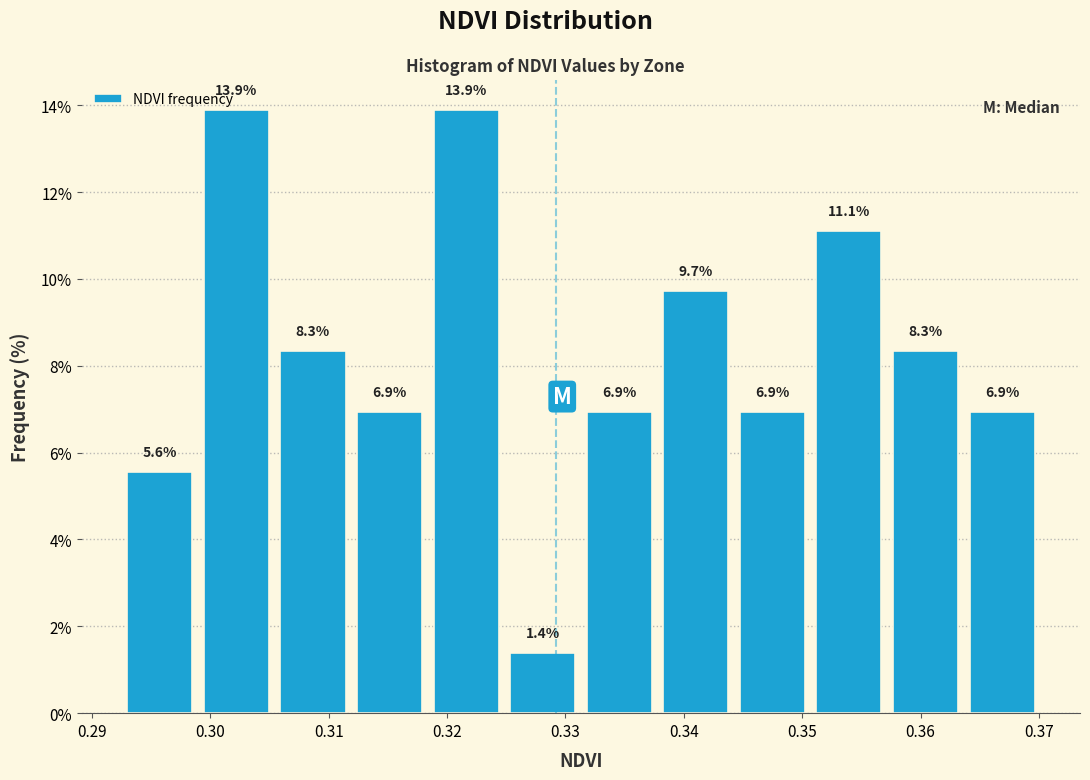

Reading left to right, transcribe this chart: for each bar, give the range it covers on the x-axis and its height. The bar edges are not printed on the chart, so give them approximately, as read against the axis.

0.292 to 0.299: 5.6
0.299 to 0.305: 13.9
0.305 to 0.312: 8.3
0.312 to 0.318: 6.9
0.318 to 0.325: 13.9
0.325 to 0.331: 1.4
0.331 to 0.338: 6.9
0.338 to 0.344: 9.7
0.344 to 0.351: 6.9
0.351 to 0.357: 11.1
0.357 to 0.364: 8.3
0.364 to 0.370: 6.9